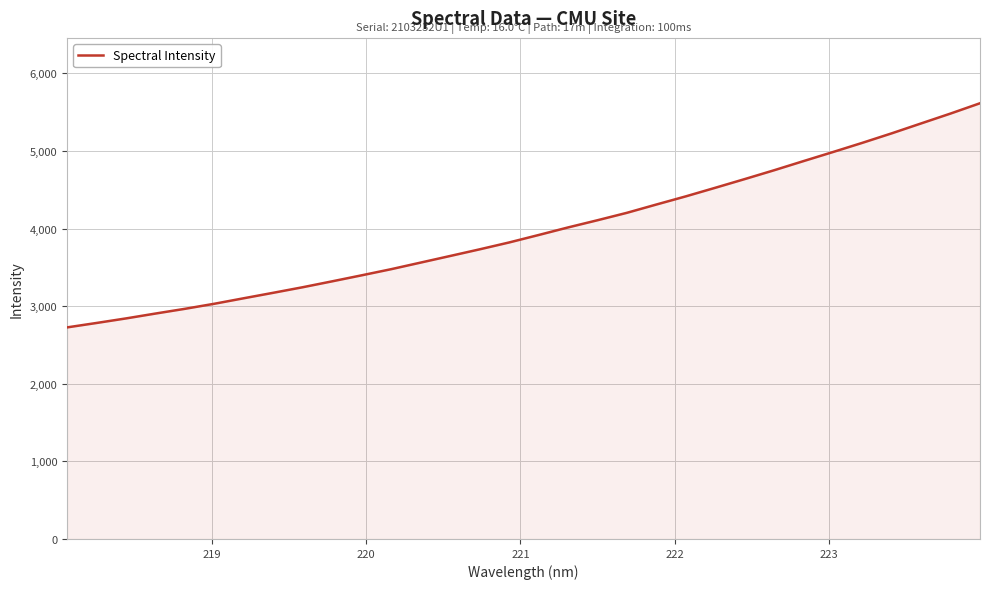

How many lines are shown in the chart?

1